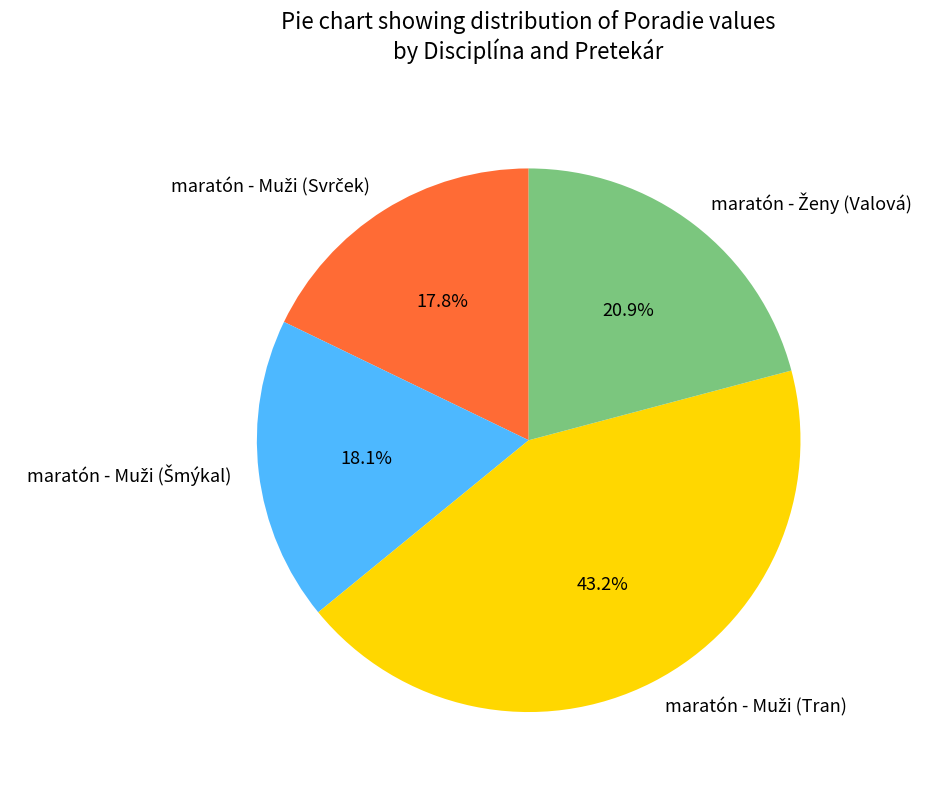

Is there any slice that represents more than half of the pie?

No